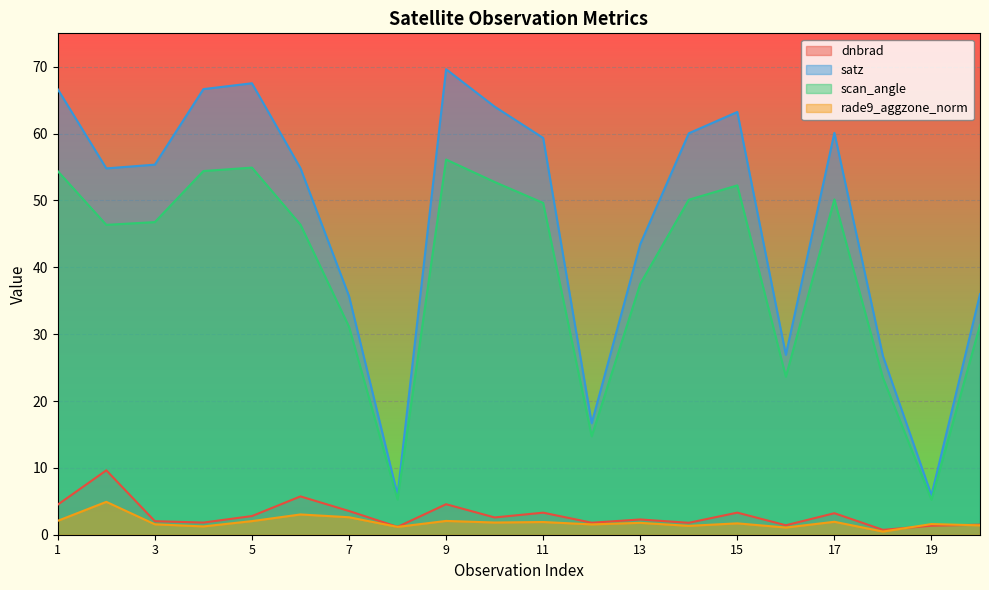

What is the sum of the scan_angle values at 8 and 4?

59.7